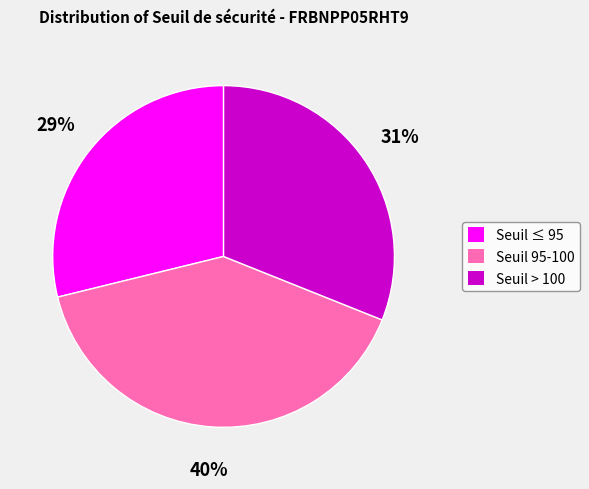

How many segments does this pie chart have?

3